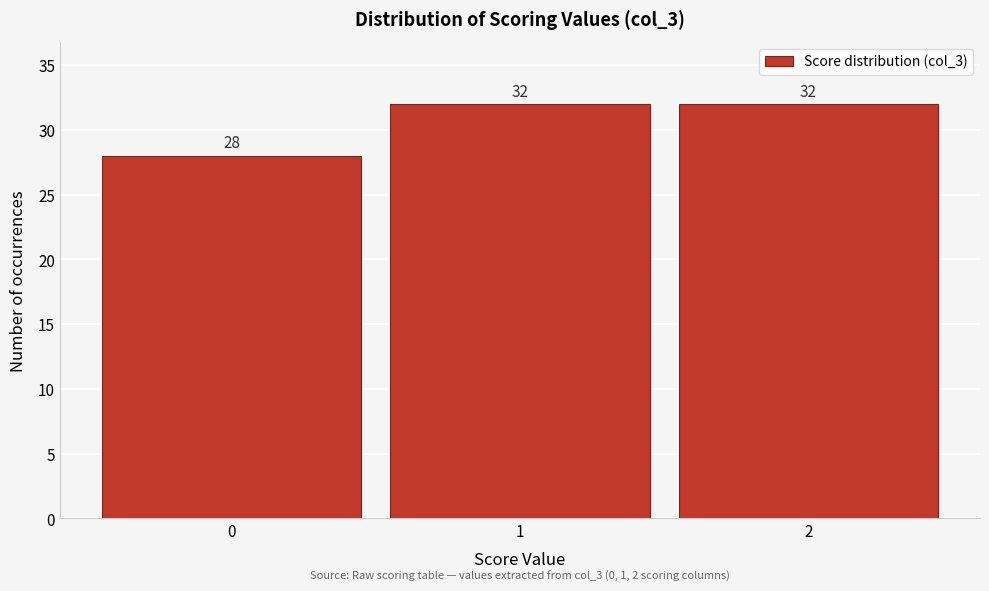

Reading left to right, list all the values displayed in this chart.

28	32	32